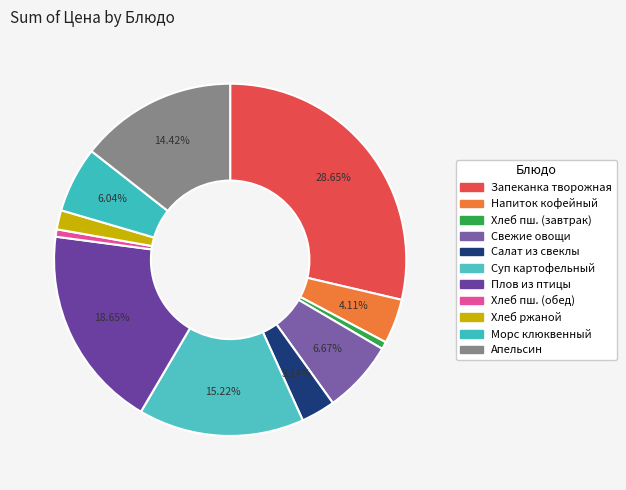

How many segments does this pie chart have?

11